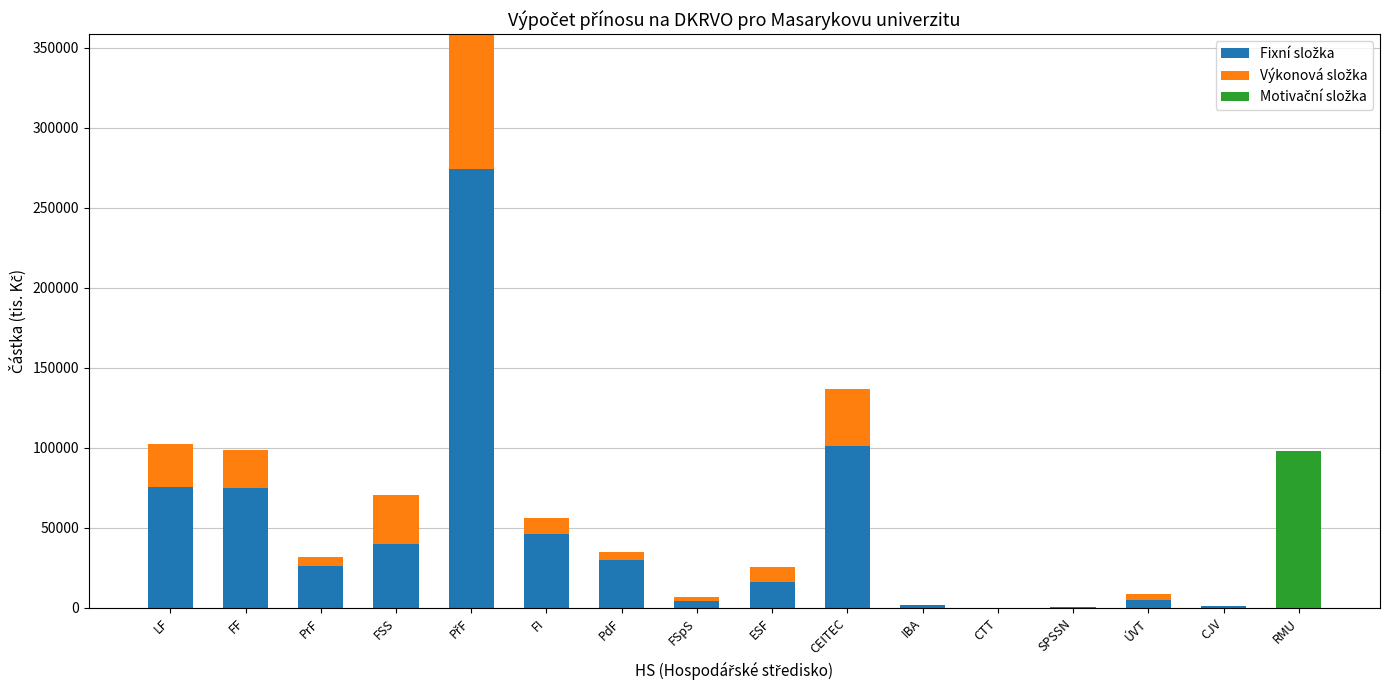

How many distinct data groups are displayed?

3